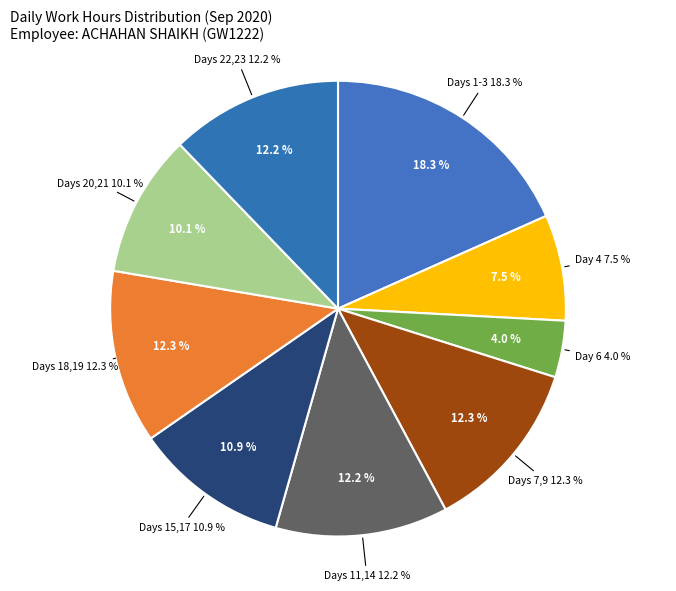

Which has a higher value, Day 19 or Day 14?

Day 19